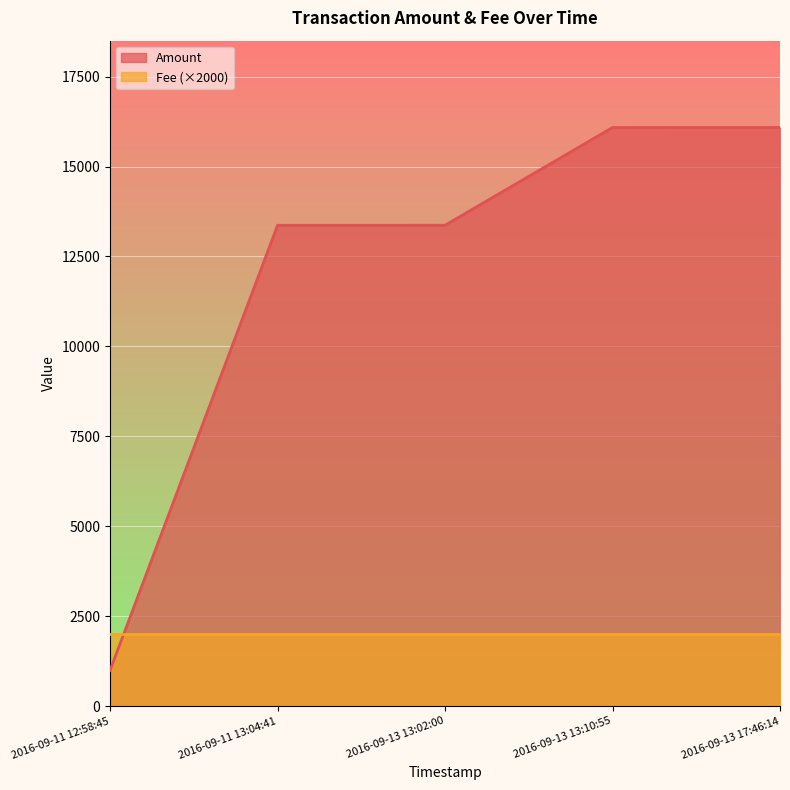

What is the difference between the second highest and second lowest values?

2718.3